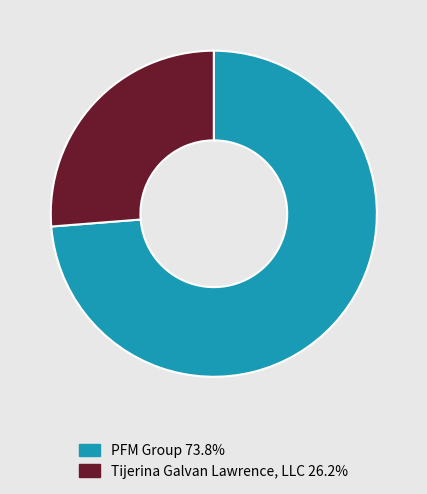

What is the largest slice in the pie chart?

PFM Group